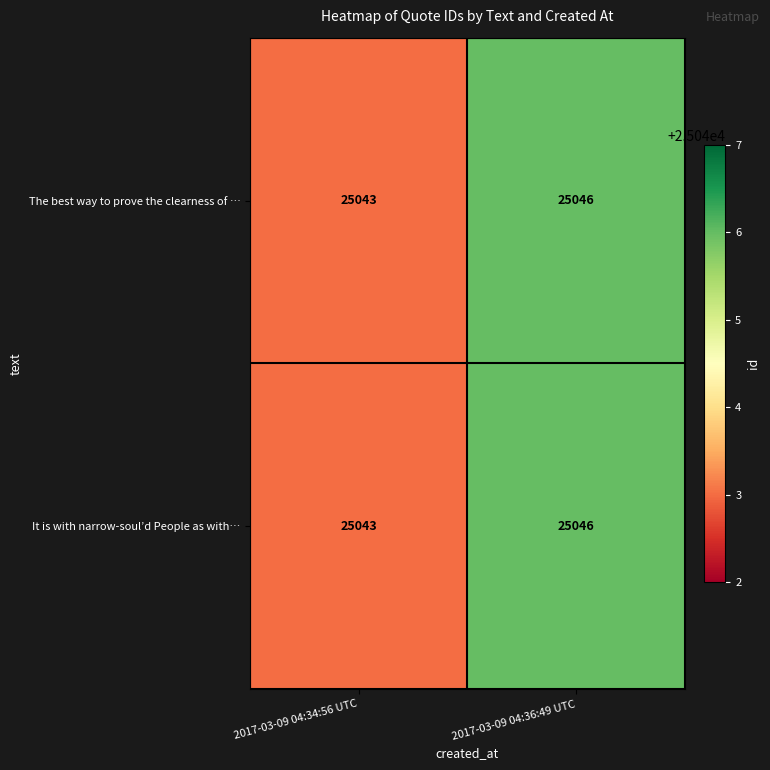

At which label is It is with narrow-soul’d People as with… closest to 25044?

2017-03-09 04:34:56 UTC